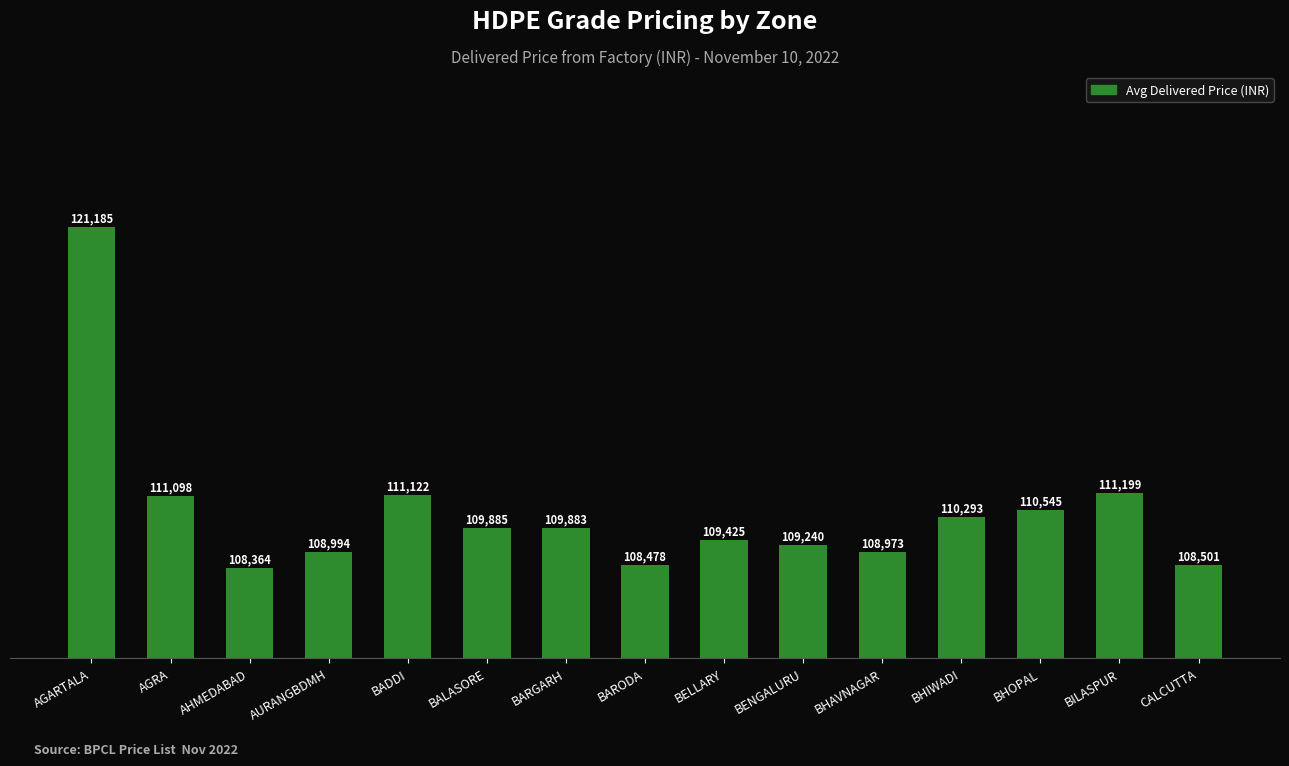

At which label is the value closest to 114774?

BILASPUR